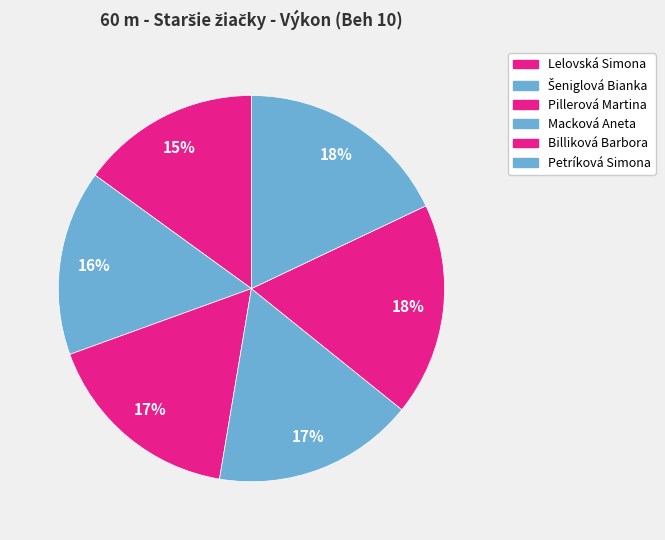

Is the sum of Billiková Barbora and Pillerová Martina greater than half?

No